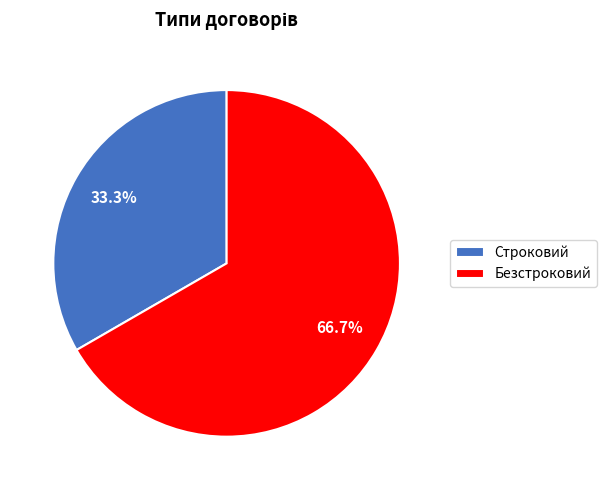

Which slice is the largest?

Безстроковий